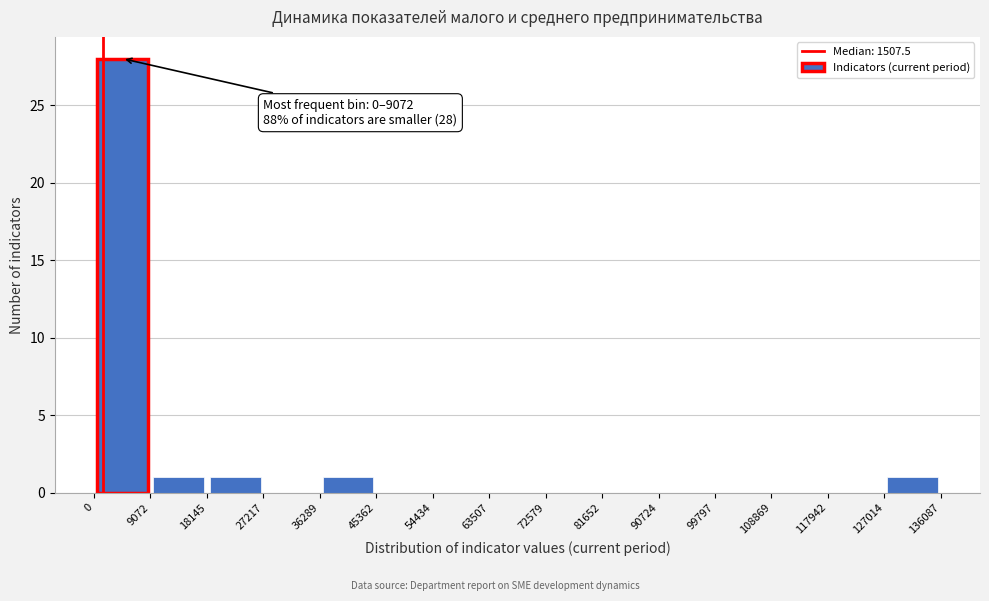

Over which range of the x-axis is the bar tallest?

0 to 9072